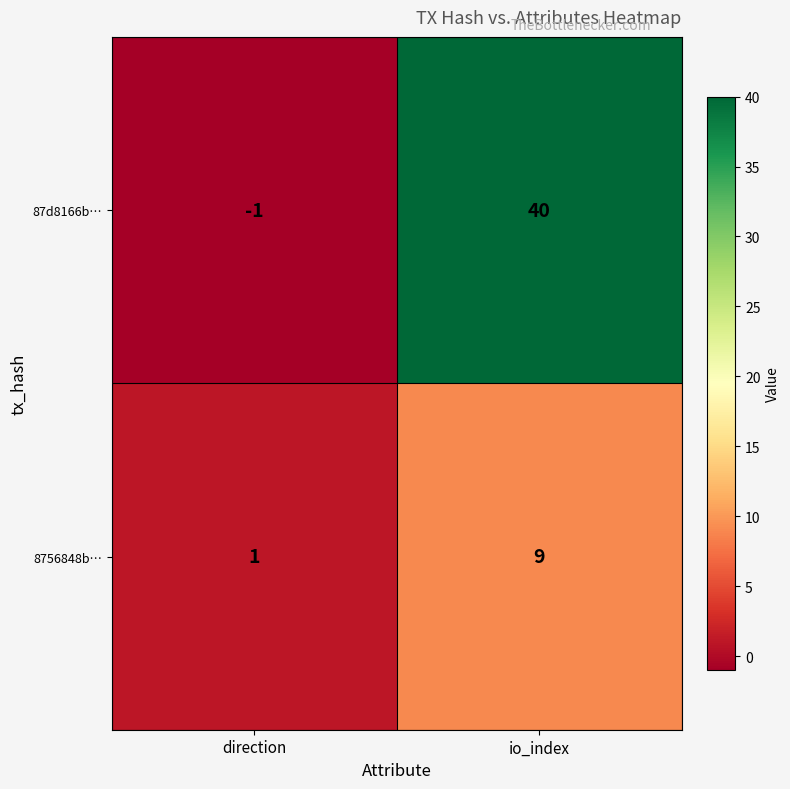

Which series has the largest total across all categories?

87d8166b…